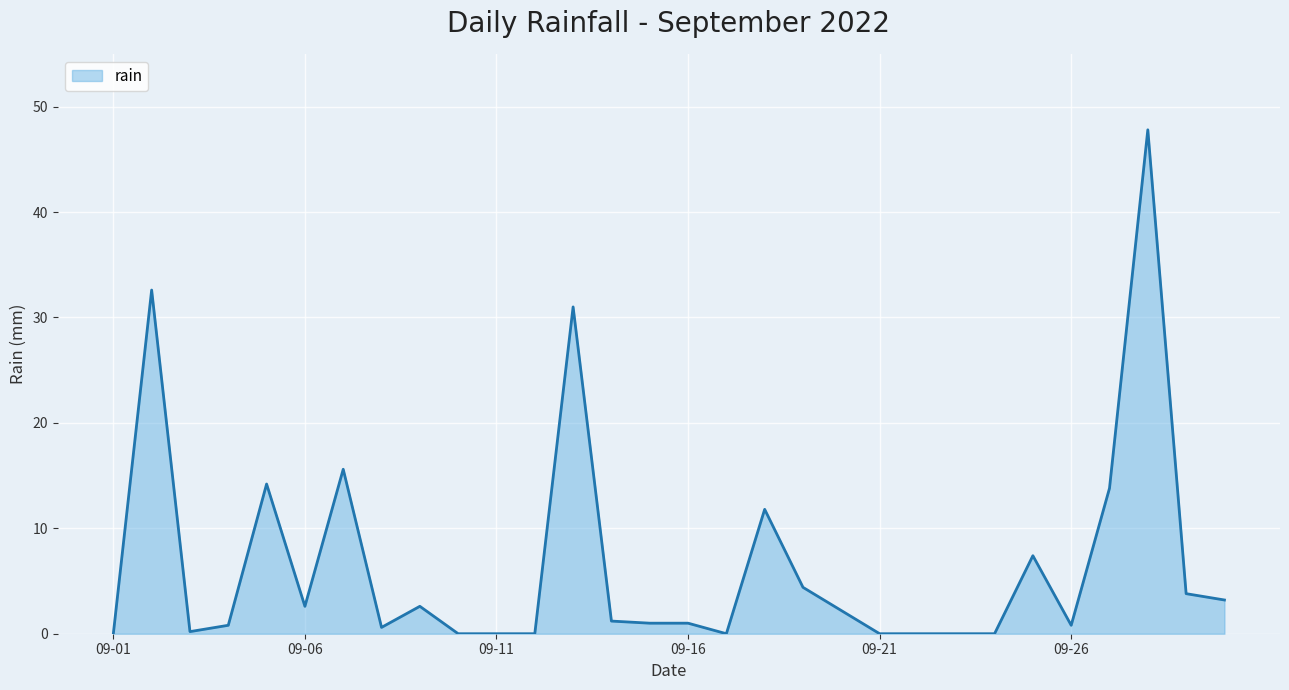

How many distinct data groups are displayed?

1